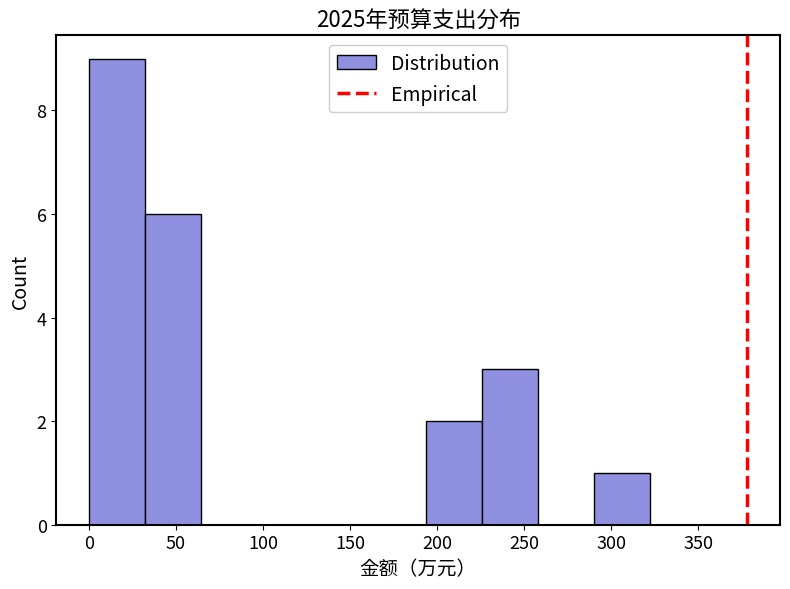

How tall is the bar that spans 225 to 260 on the x-axis? Neither the bar edges nor the heights are printed on the chart, so give them approximately, as read against the axes.

3